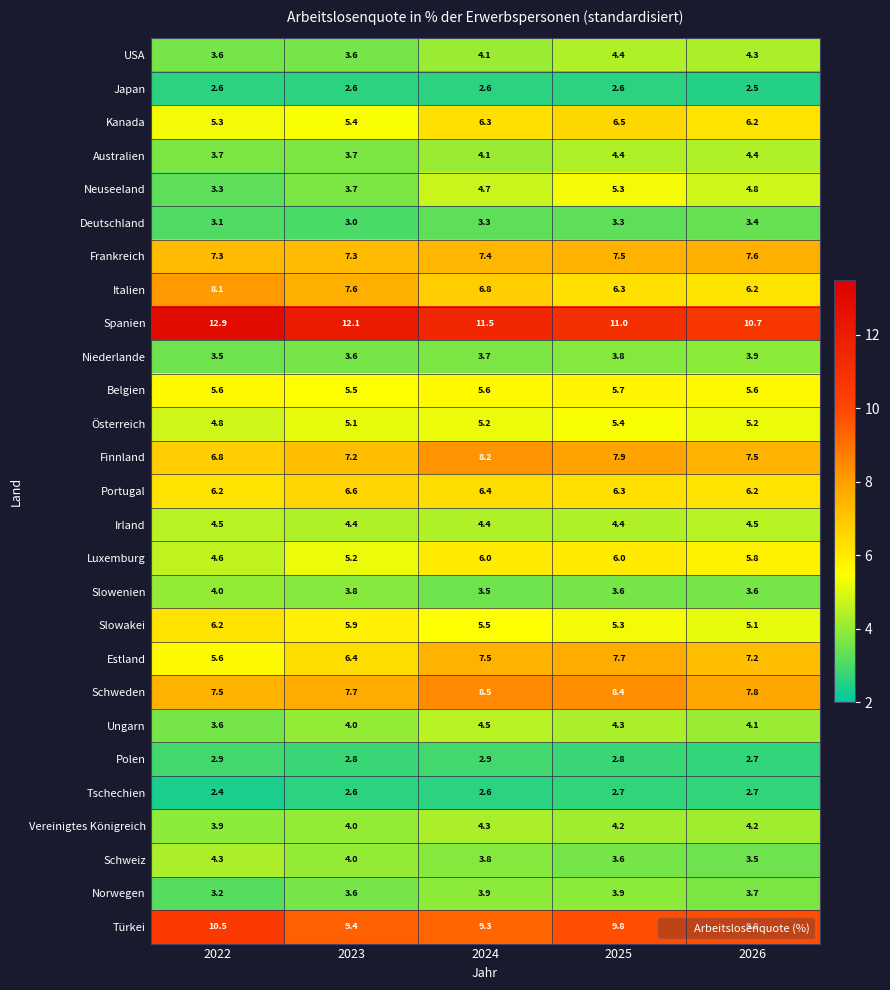

Which series changed the most between 2022 and 2023?

Türkei